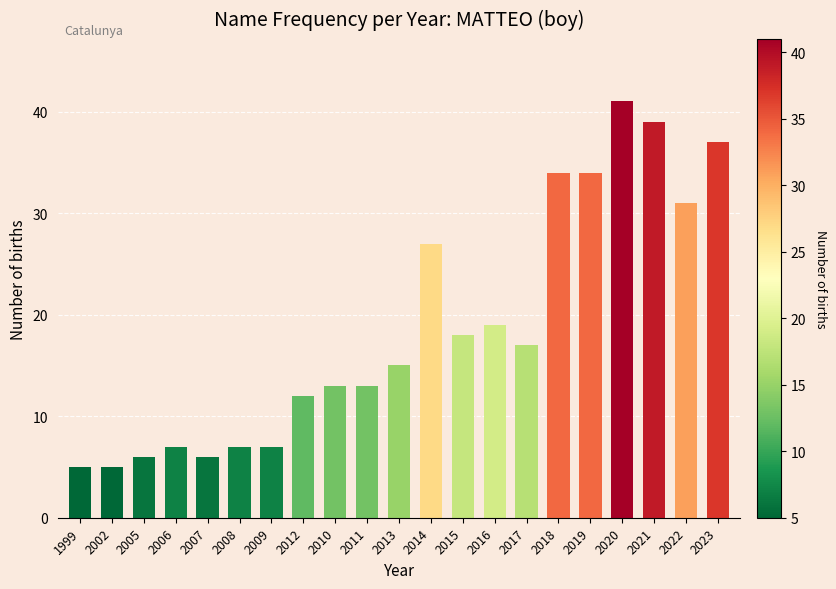

What position from the left is 2018?

16